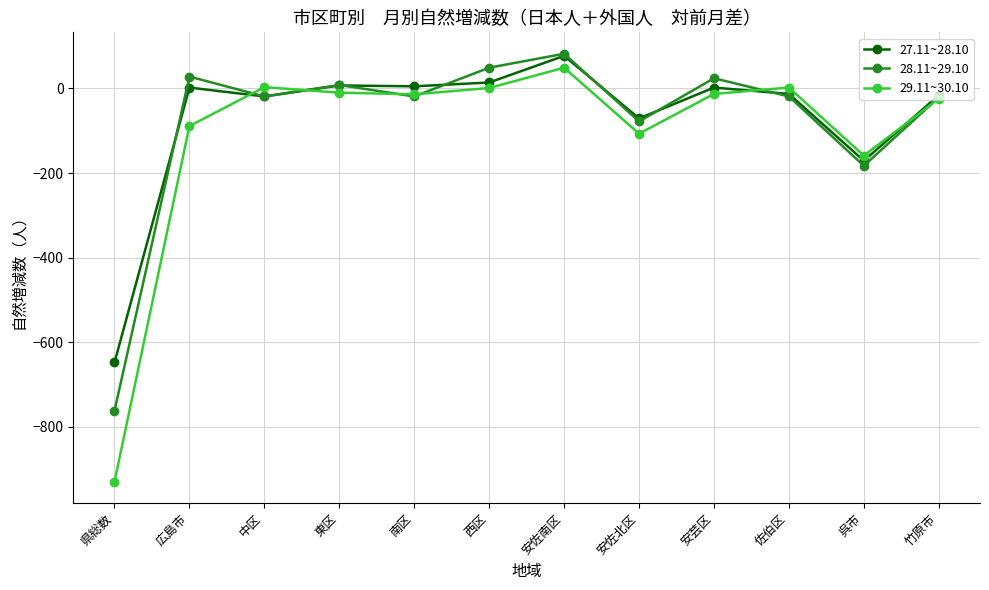

What is the label of the 5th point from the right?

安佐北区